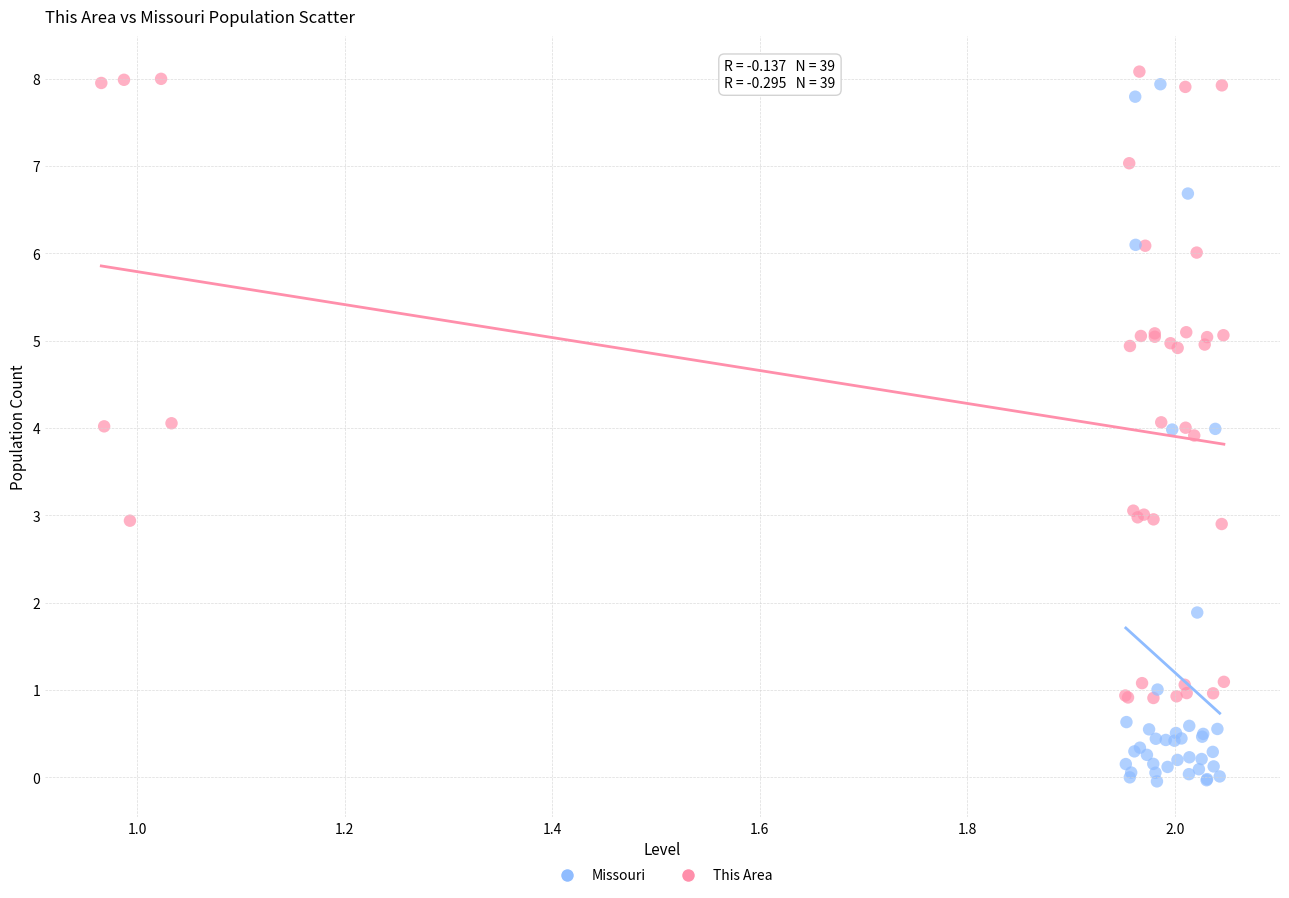

Which series reaches the minimum Y coordinate?

Missouri